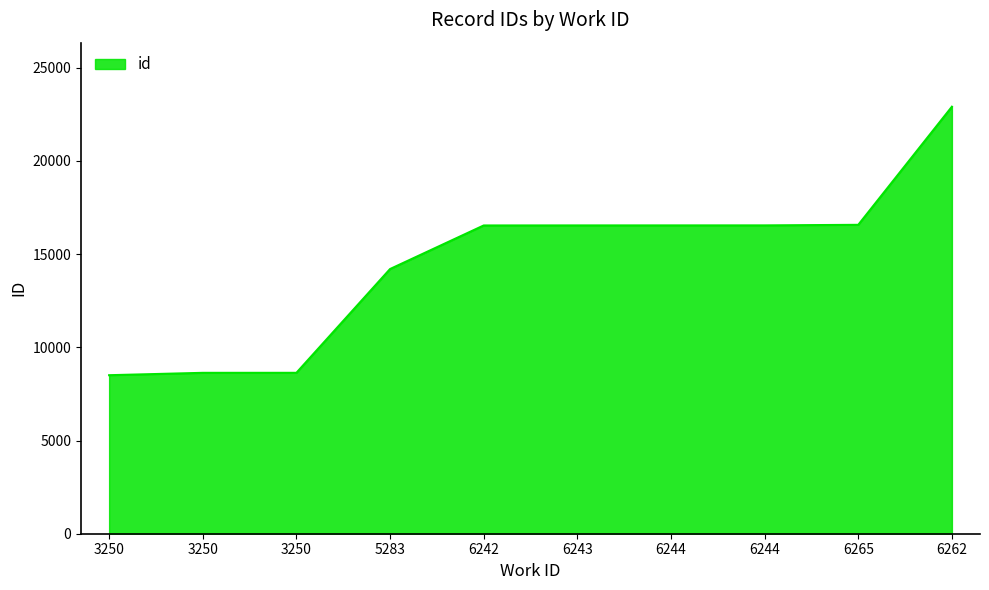

Does the chart display data point markers on the line(s)?

No